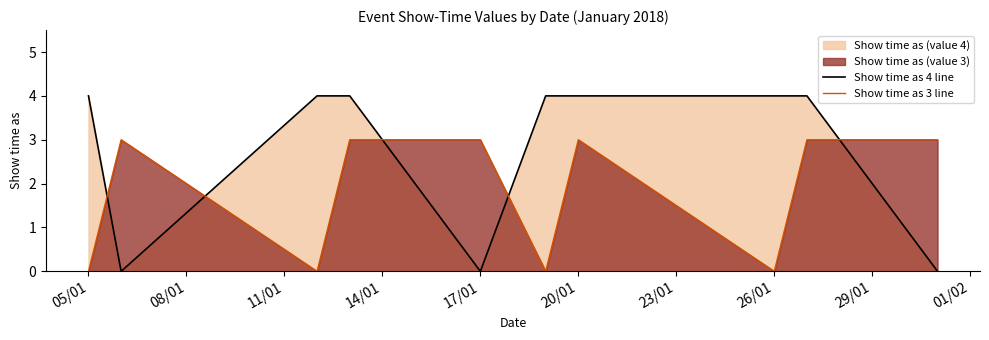

Which series ends up on top after the final intersection of Show time as 3 line and Show time as 4 line?

Show time as 3 line